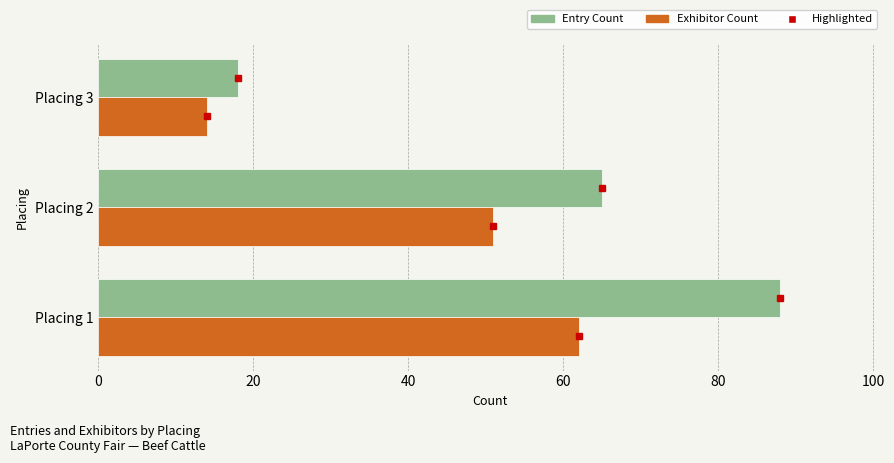

What is the average value of the Exhibitor Count series?

42